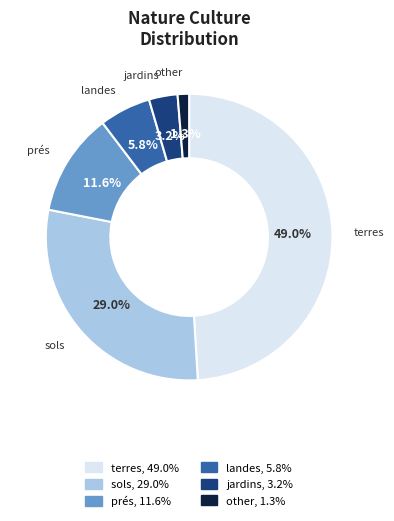

Rank the categories by value from highest to lowest.

terres, sols, prés, landes, jardins, other